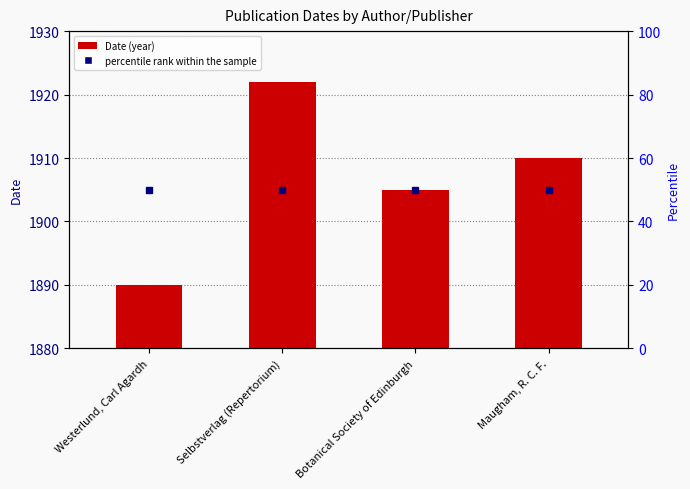

What position from the left is Westerlund, Carl Agardh?

1